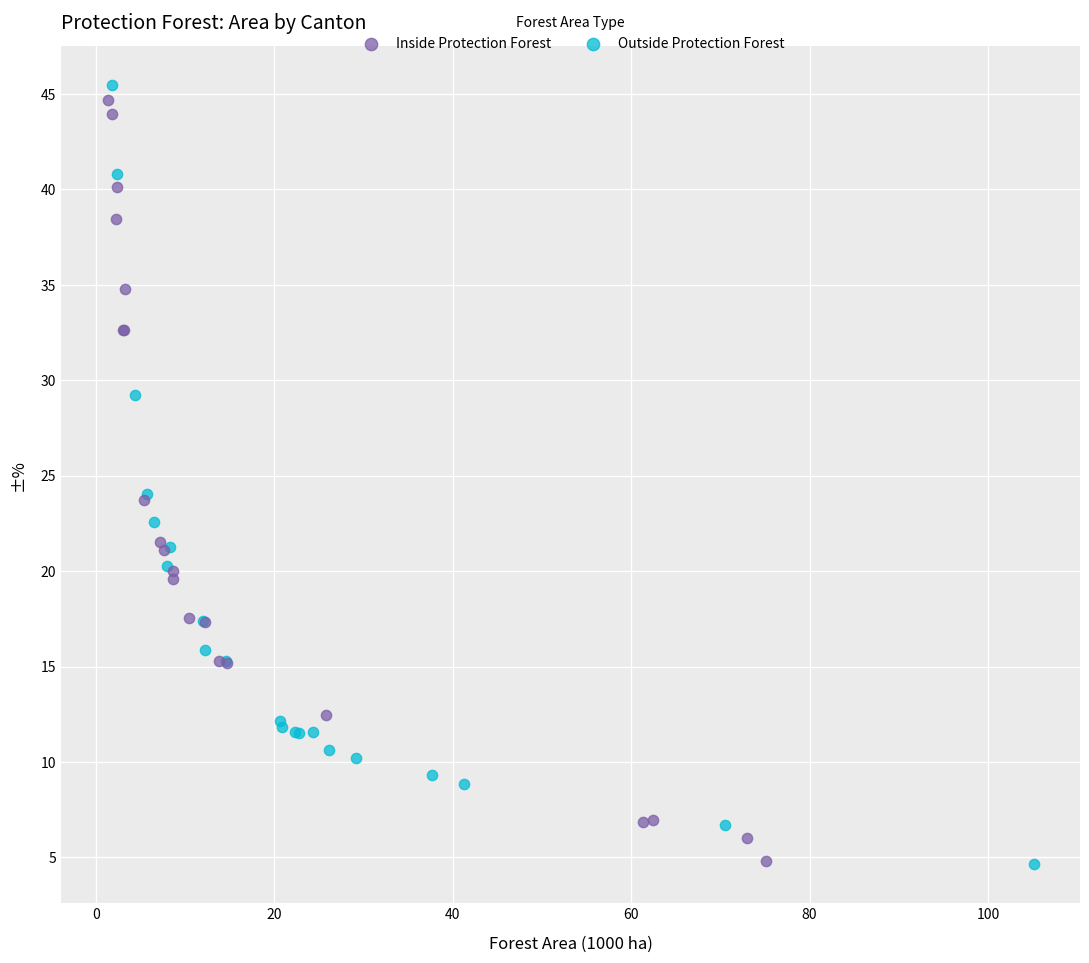

What are all the series names shown in the legend?

Inside Protection Forest, Outside Protection Forest